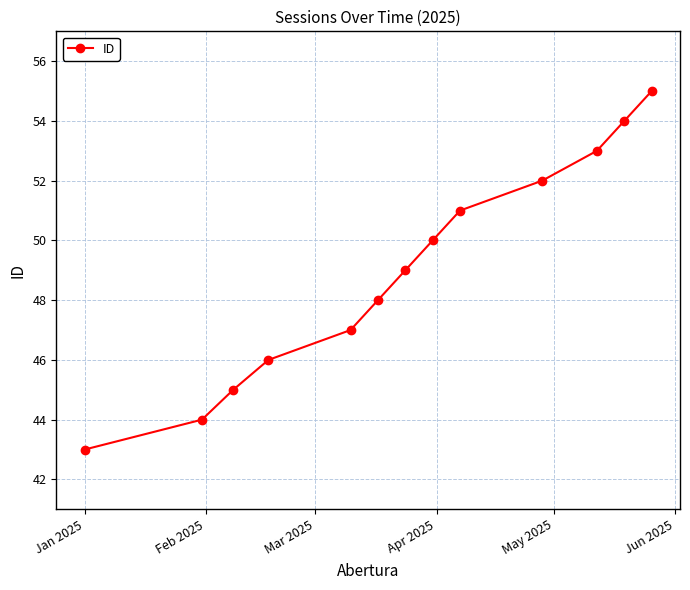

What is the value of the 10th point from the left?

52